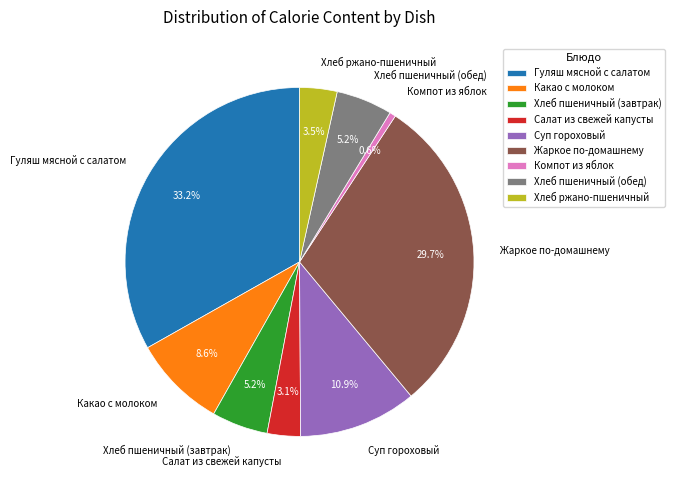

What percentage do Хлеб пшеничный (завтрак) and Суп гороховый together represent?

16.1%